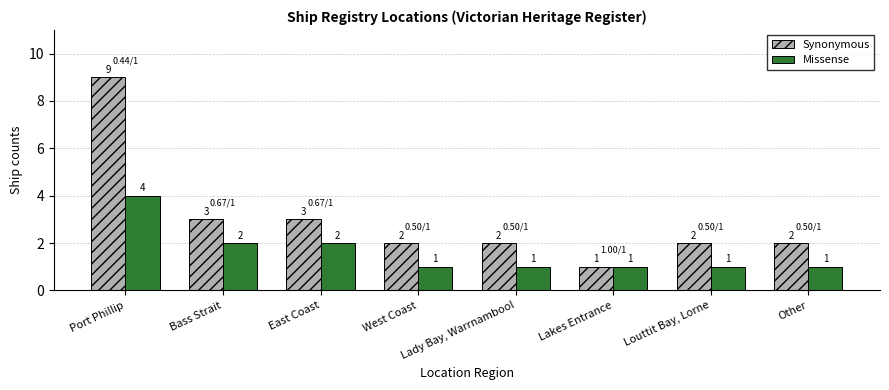

At Lady Bay, Warrnambool, list the series in order from smallest to largest.

Missense, Synonymous